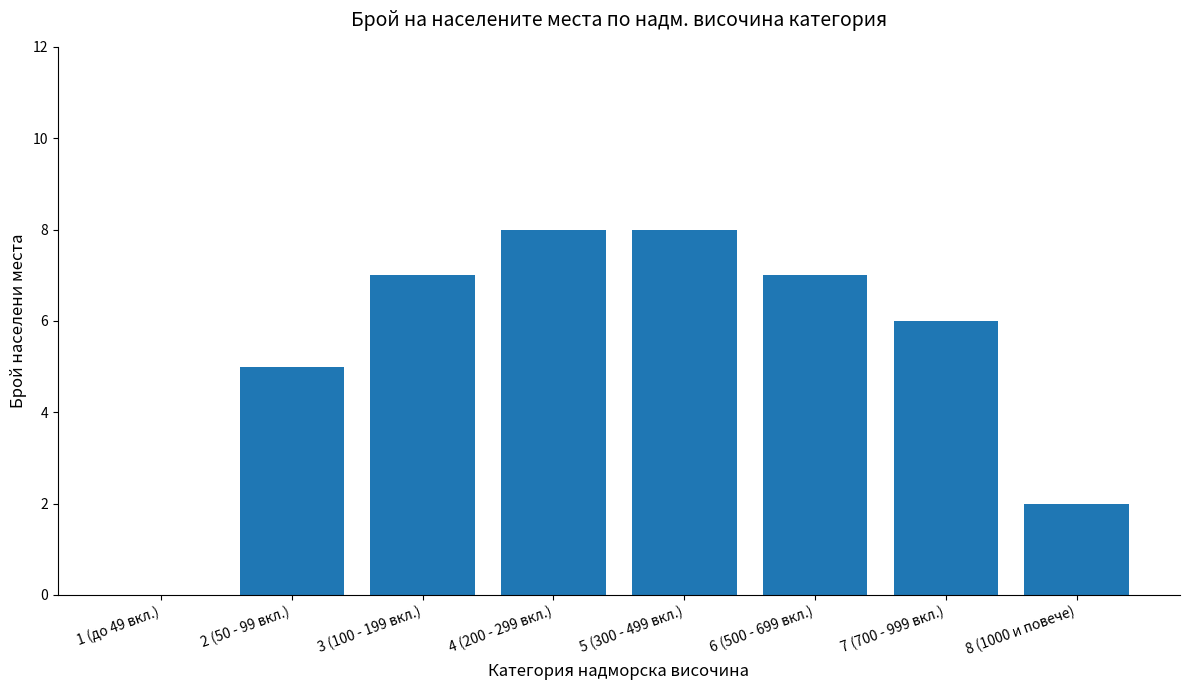

Where is the data nearest to the value 4?

2 (50 - 99 вкл.)